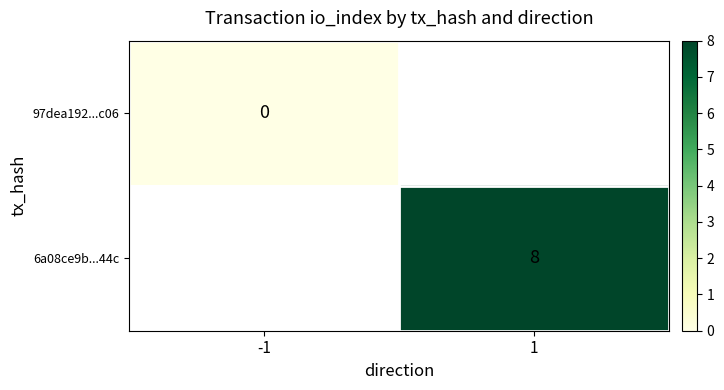

The 6a08ce9b...44c series shows 13 at 1. True or false?

False